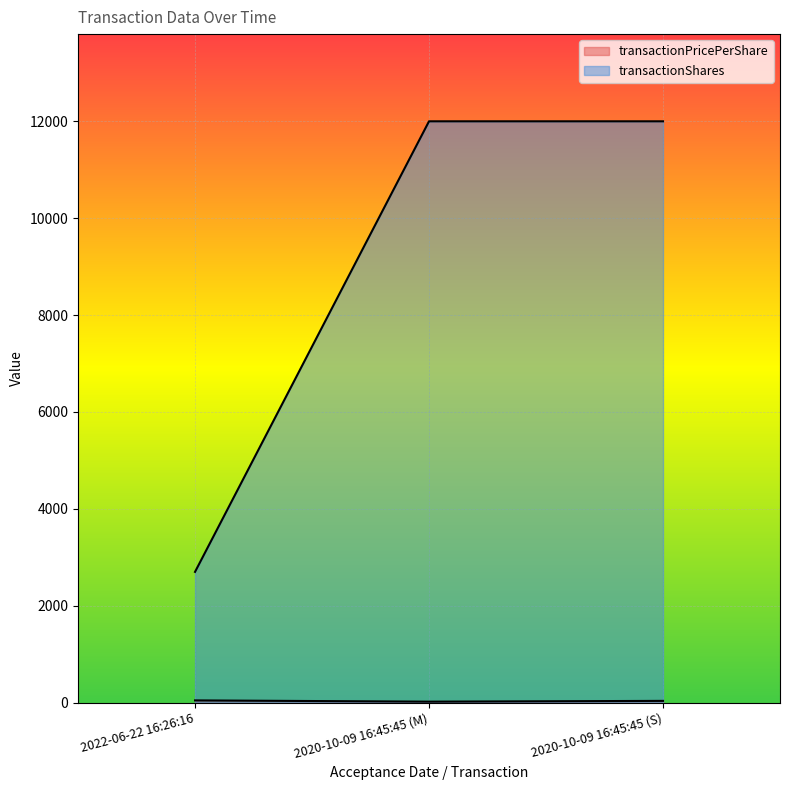

How many data points in transactionPricePerShare are less than 35?

1